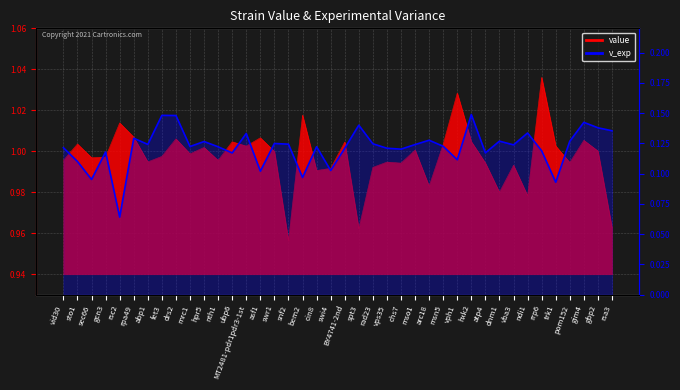

What is the label of the 34th point from the left?

ndi1